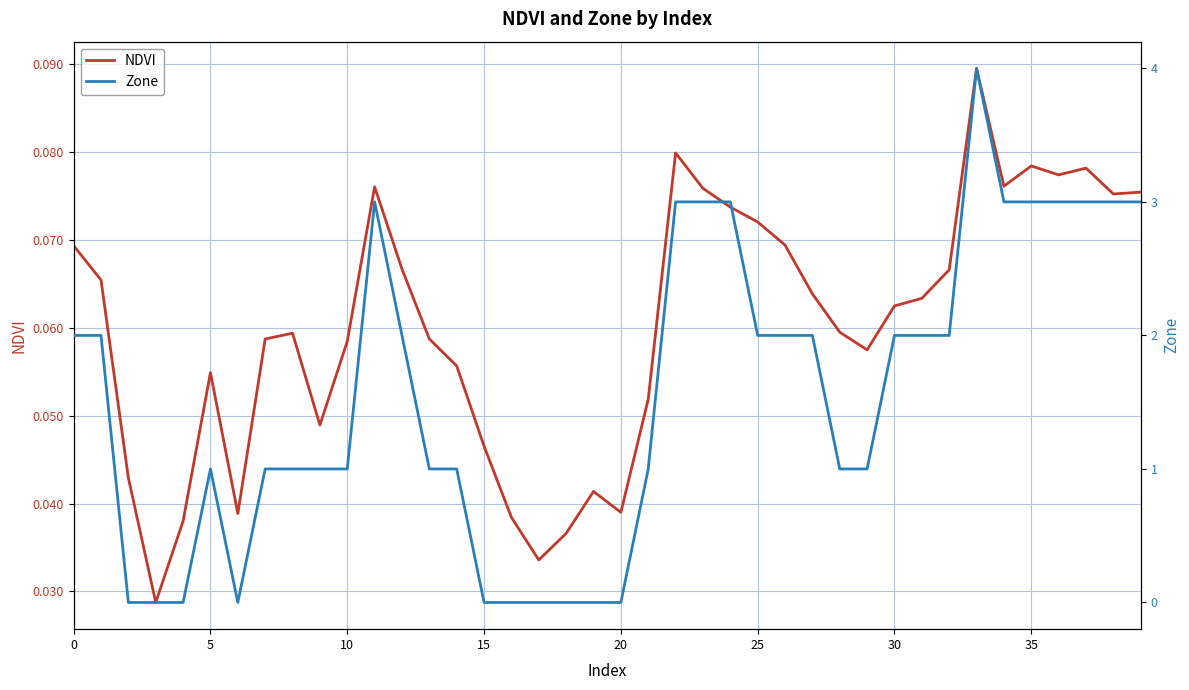

Count the Zone values in the range 1 to 3.

29